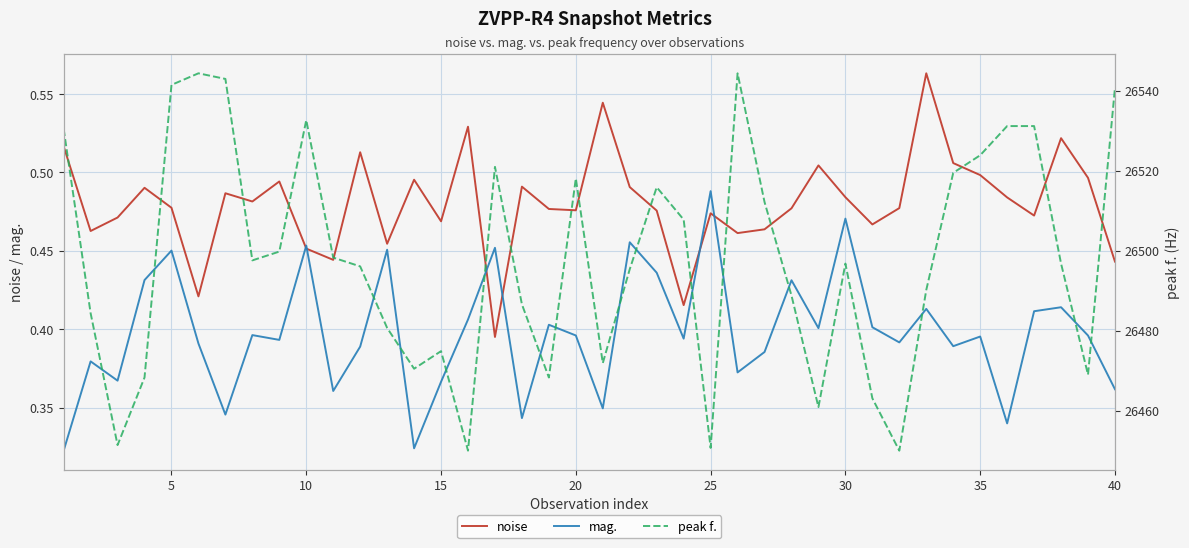

True or false: peak f. and noise intersect in this chart.

False